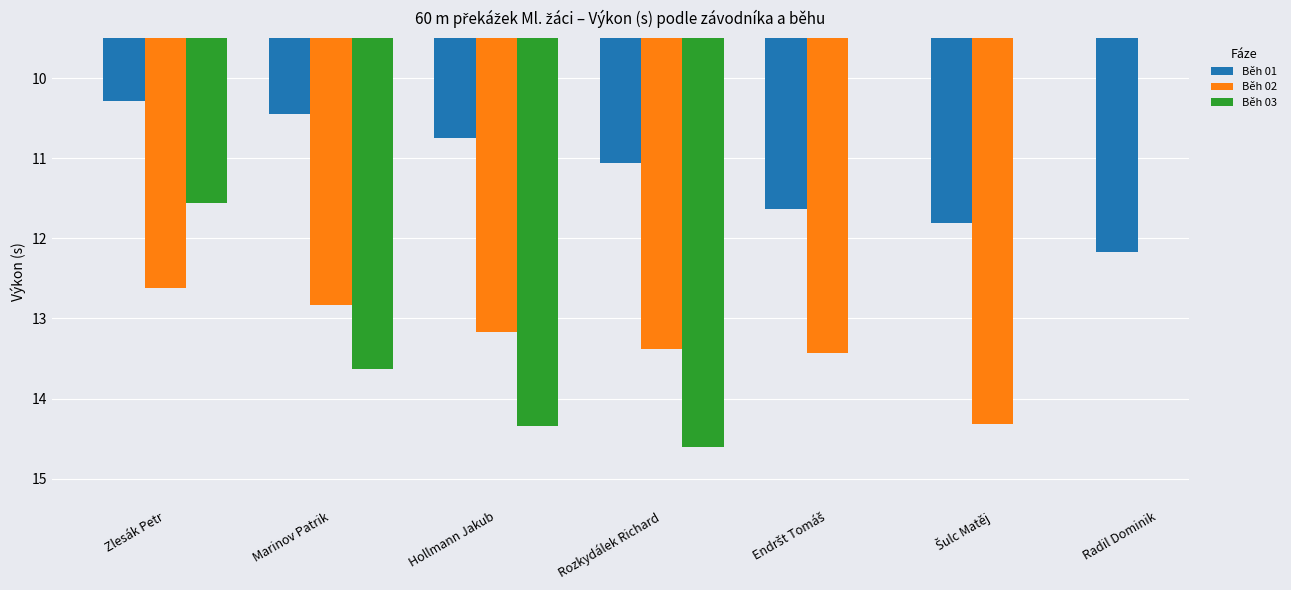

The value of Běh 01 at Marinov Patrik is 10.4. True or false?

True